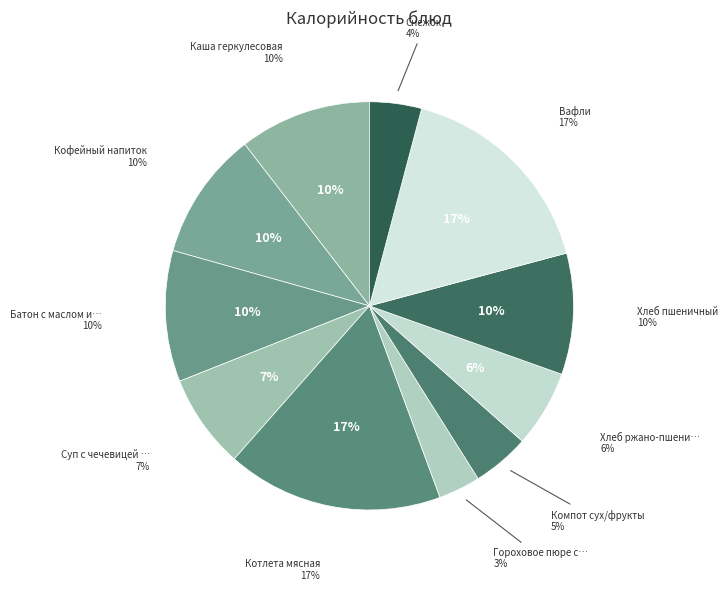

Is Каша геркулесовая the majority of the pie?

No